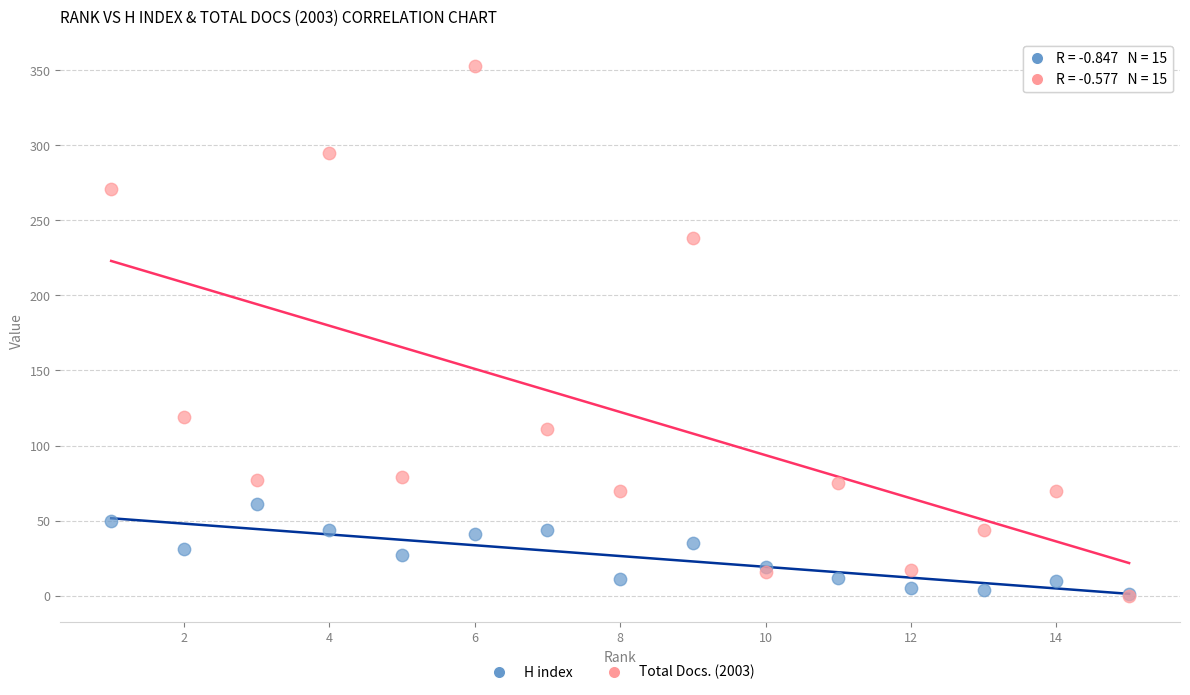

Which series contains the highest Y value?

Total Docs. (2003)